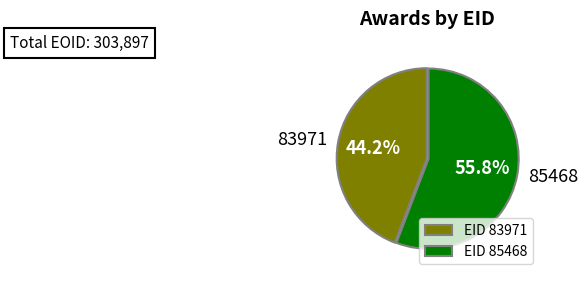

How much of the chart is everything except 83971?

55.8%